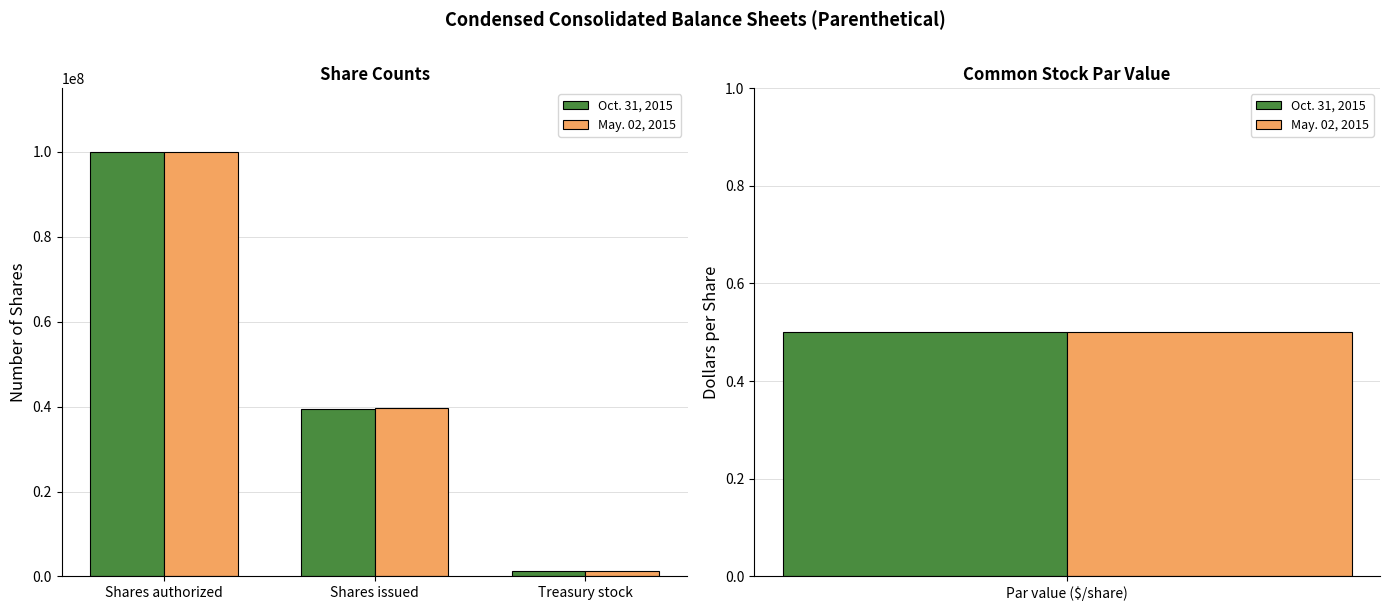

What is the value of the Oct. 31, 2015 bar at the 1st from the left?

100000000